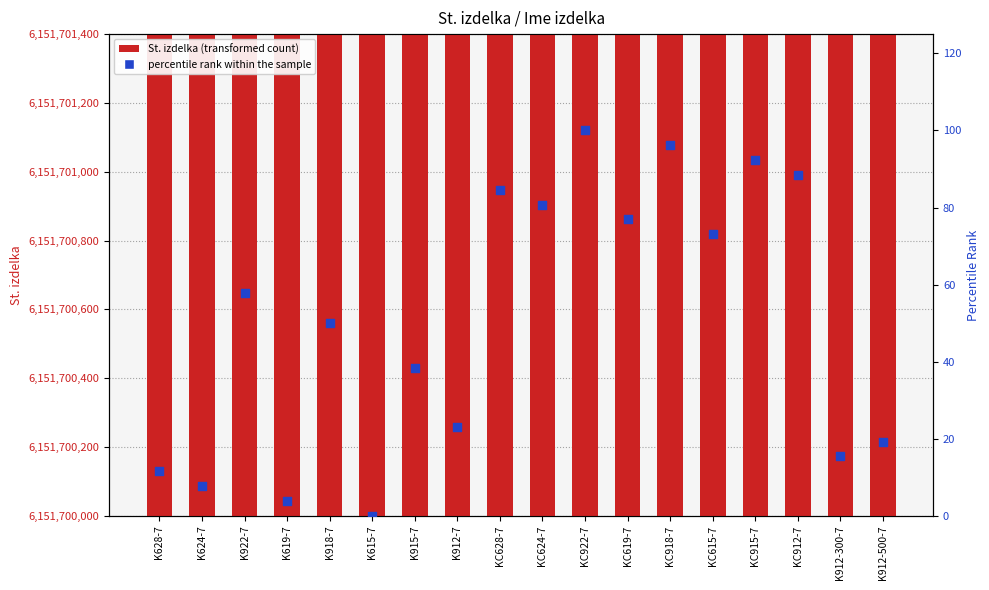

Which series contains the lowest Y value?

percentile rank within the sample